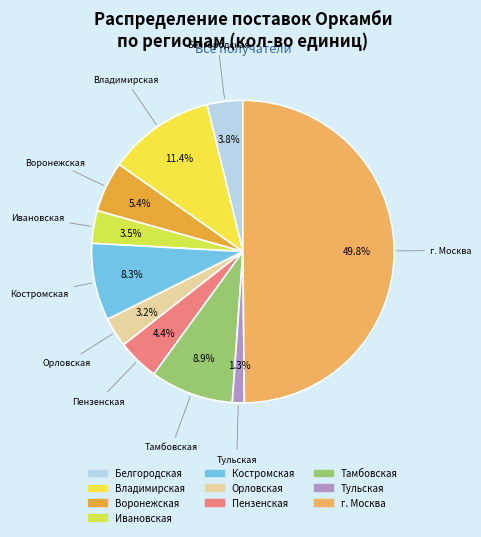

Between Орловская and Воронежская, which is larger?

Воронежская